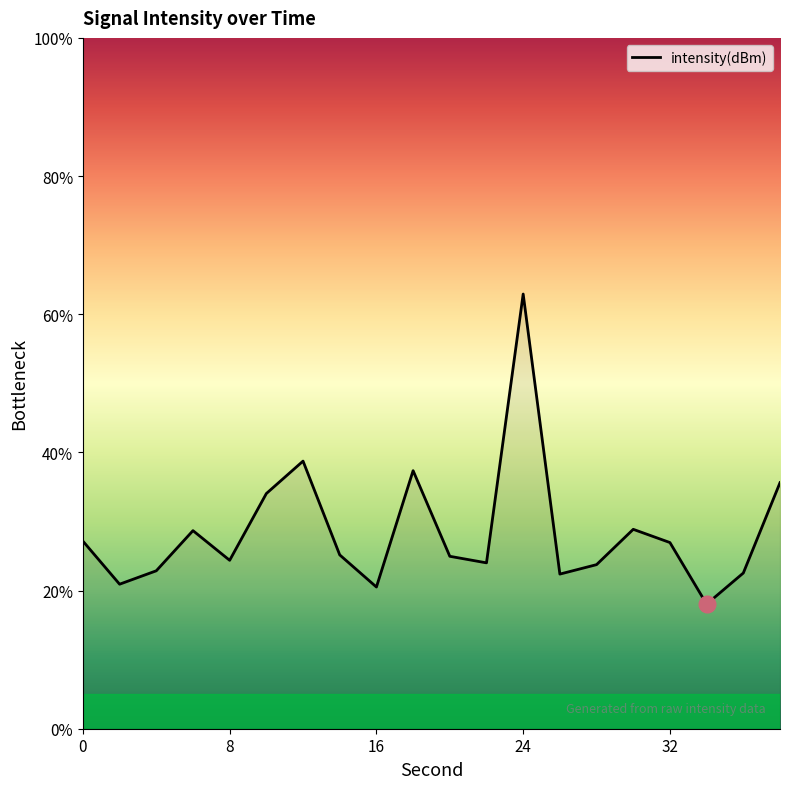

What is the difference between the maximum and minimum values?

44.9